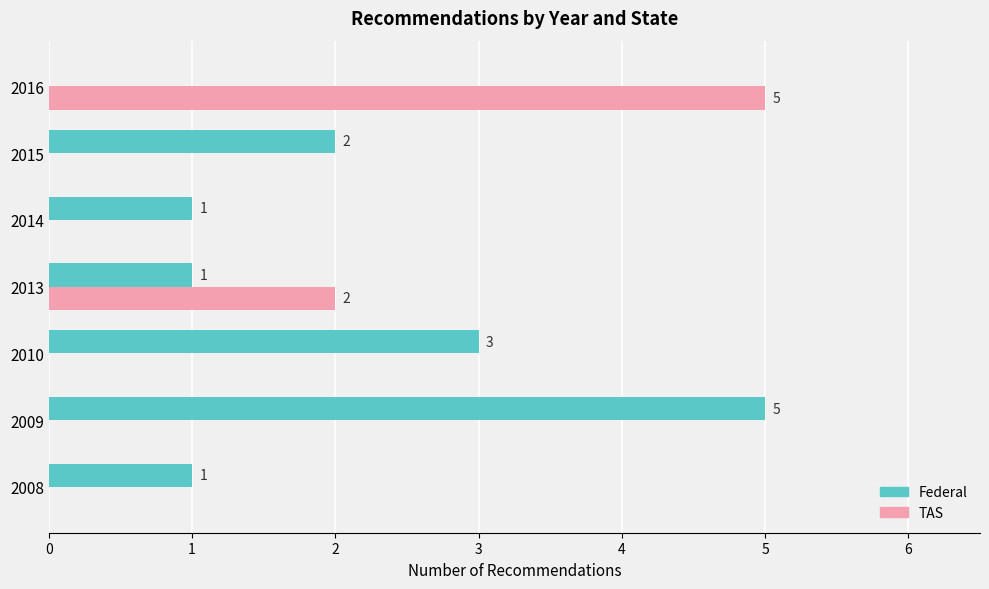

Which series has the largest total across all categories?

Federal